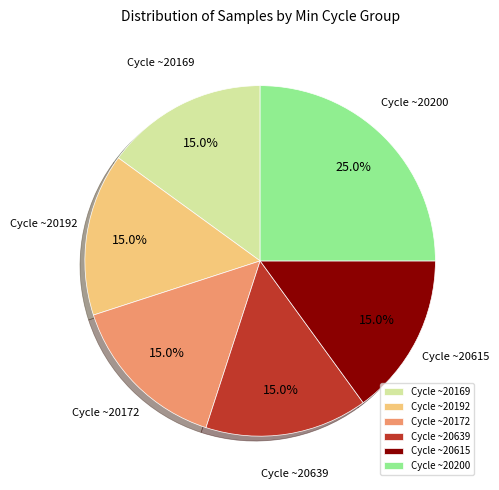

Does any single category account for the majority?

No